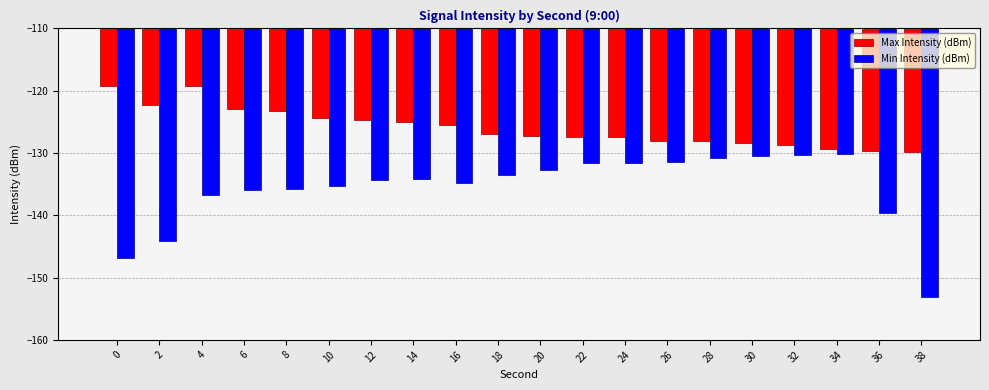

Is it true that Max Intensity (dBm) equals -36.9 at 30?

False